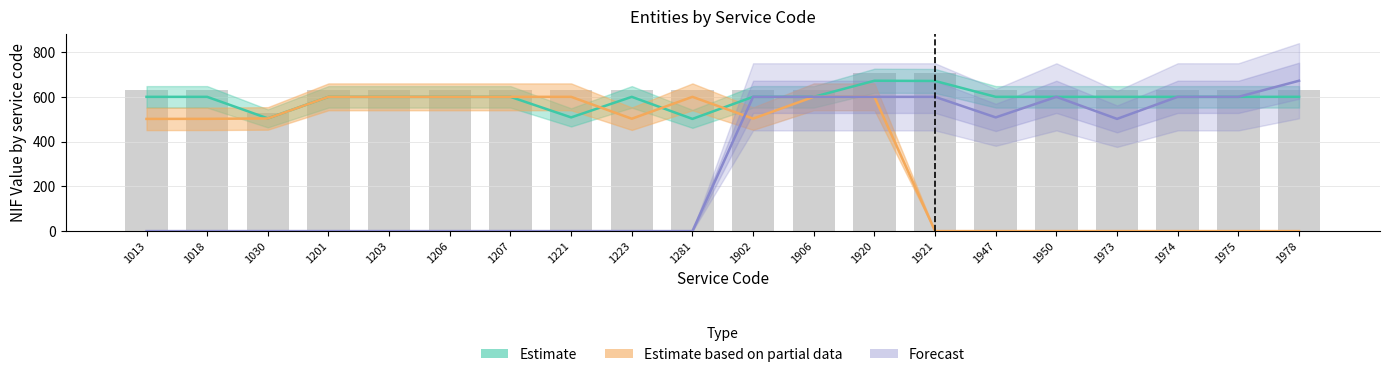

Reading left to right, list all the values displayed in this chart.

Estimate: 600.0	600.0	503.8	600.1	600.0	600.0	600.0	508.2	600.0	501.5	600.1	600.0	672.0	671.0	600.0	600.0	600.0	600.0	600.0	600.1
Estimate based on partial data: 501.4	501.7	503.5	600.1	600.1	600.1	600.1	600.1	502.2	600.0	502.7	600.1	600.1	0.0	0.0	0.0	0.0	0.0	0.0	0.0
Forecast: 0.0	0.0	0.0	0.0	0.0	0.0	0.0	0.0	0.0	0.0	600.1	600.0	600.0	600.0	508.2	600.0	501.5	600.1	600.0	672.0